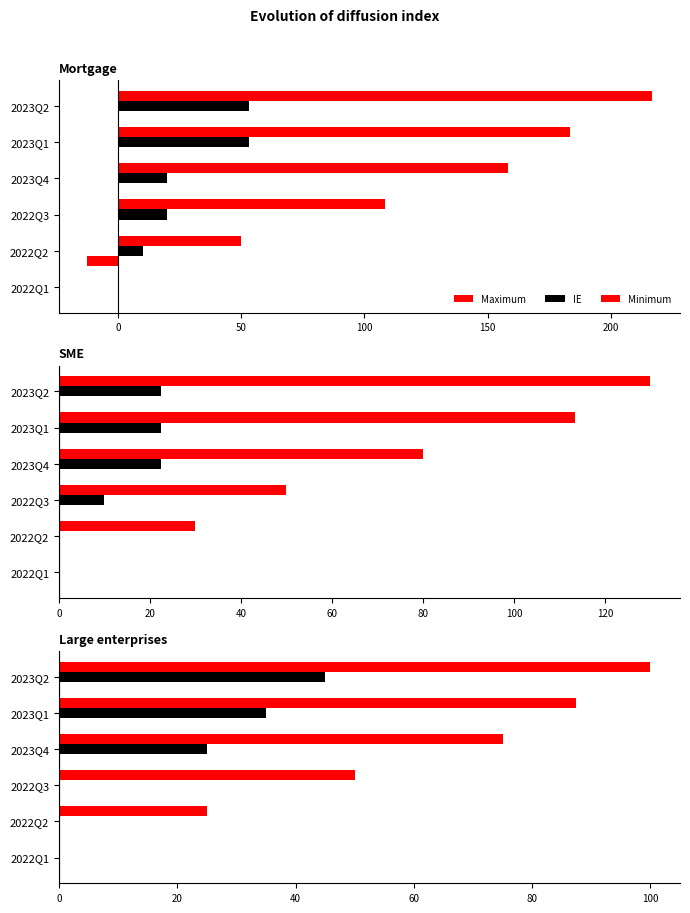

List the series in order of their overall mean, lowest first.

Minimum, IE, Maximum